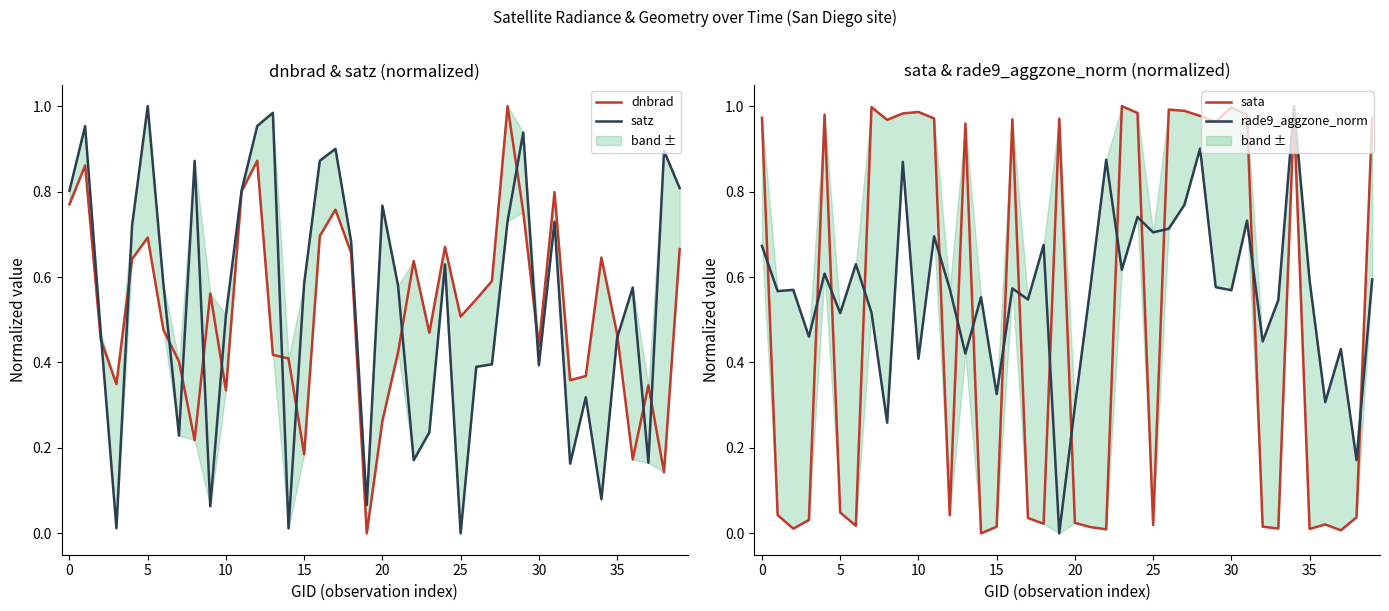

True or false: dnbrad has more than 2 interior local peaks.

True